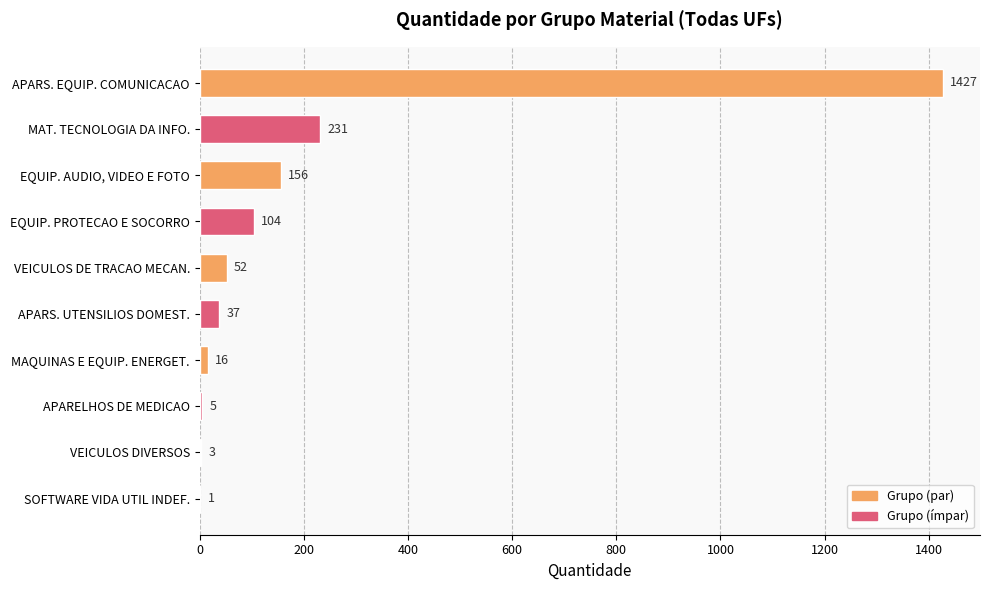

What is the approximate value at VEICULOS DIVERSOS?

3